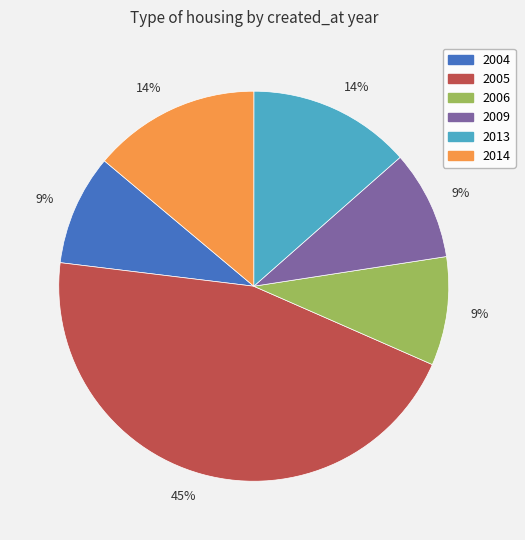

To the nearest percent, what is the difference between the largest and smallest slice percentages?

36%